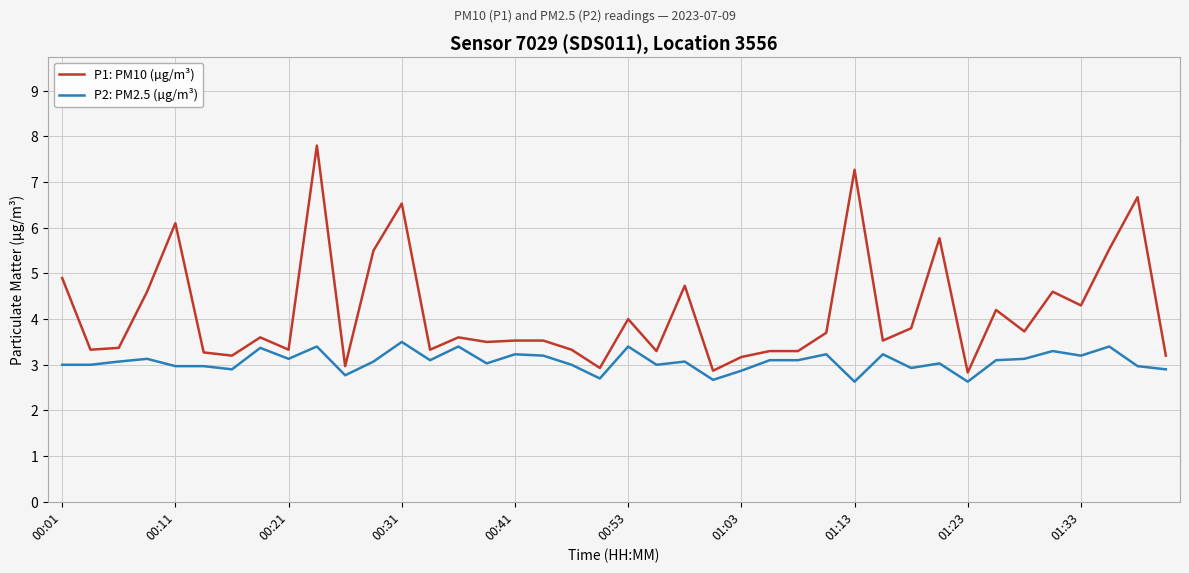

True or false: P1: PM10 (µg/m³) and P2: PM2.5 (µg/m³) cross at least once.

False